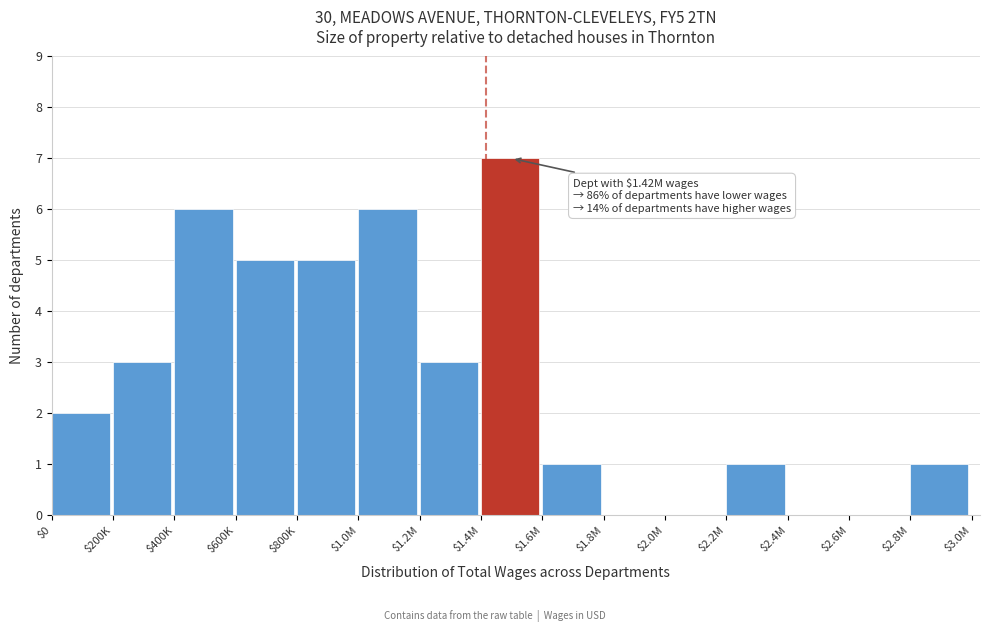

What is the maximum value shown in the chart?

7